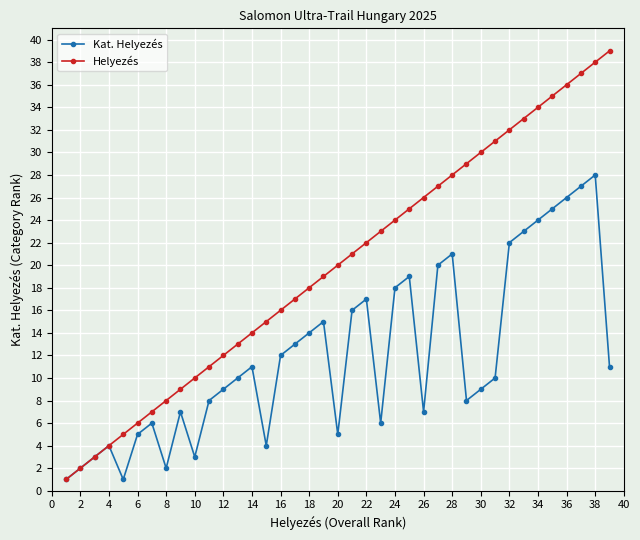

Which series has the largest total across all categories?

Helyezés